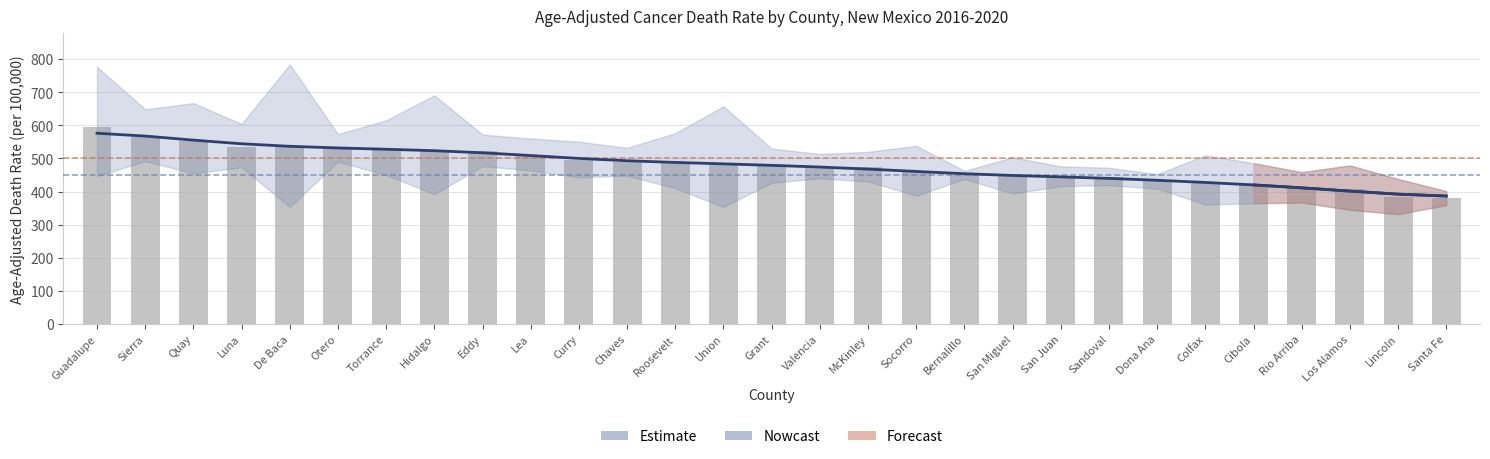

At Cibola, list the series in order from largest to smallest.

Rate, Estimate